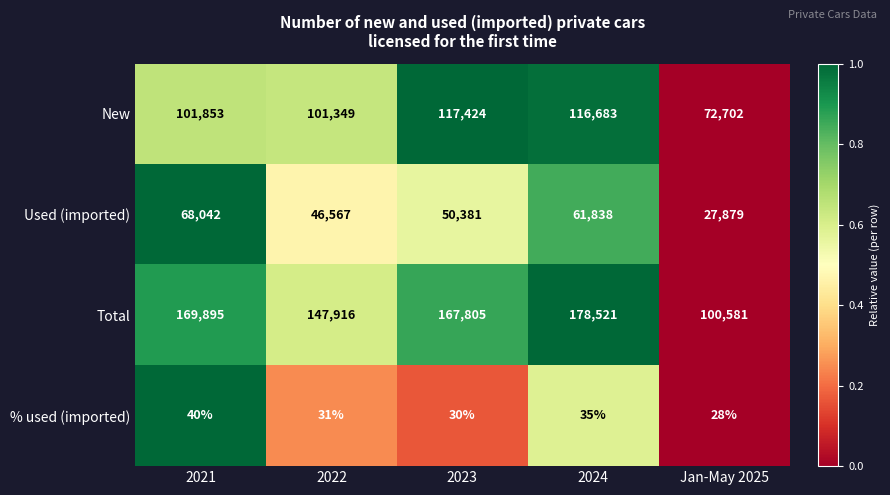

Reading left to right, transcribe all the data shown in this chart.

New: 101853	101349	117424	116683	72702
Used (imported): 68042	46567	50381	61838	27879
Total: 169895	147916	167805	178521	100581
% used (imported): 40	31	30	35	28